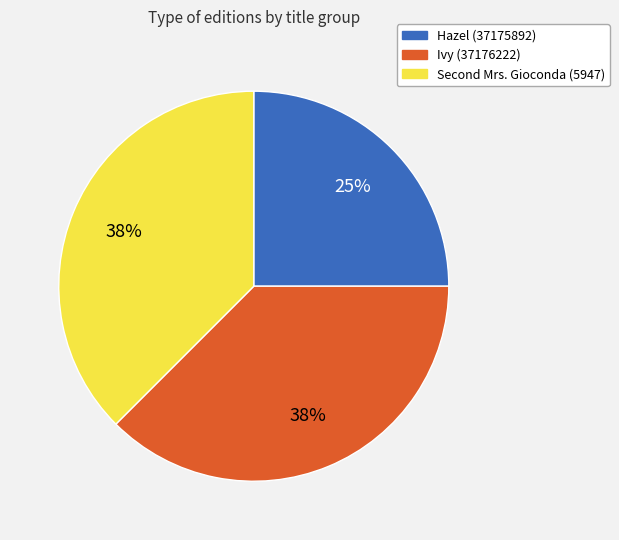

Between Ivy (37176222) and Hazel (37175892), which is larger?

Ivy (37176222)